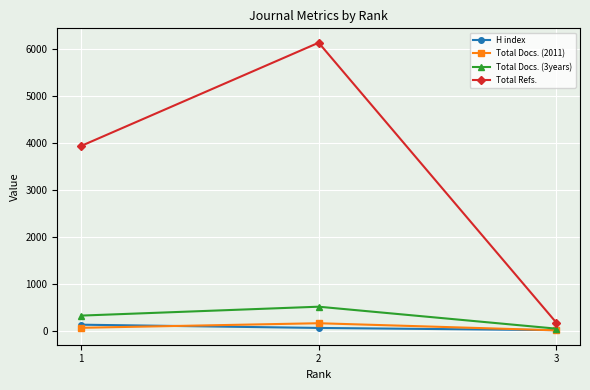

Between 1 and 2, which series saw the biggest shift?

Total Refs.